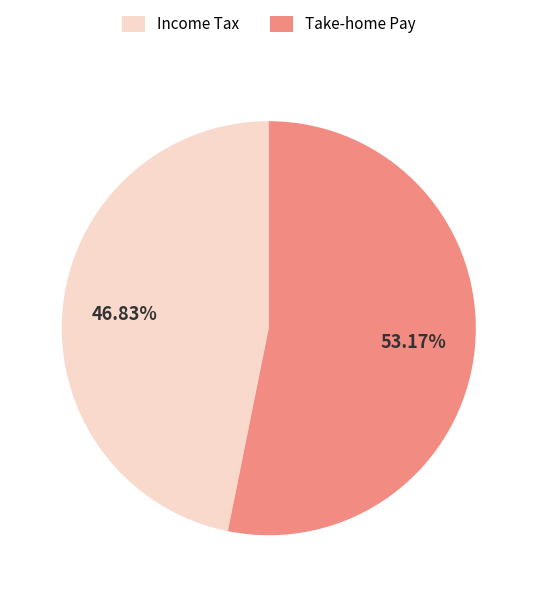

Rank the categories by value from highest to lowest.

Take-home Pay, Income Tax